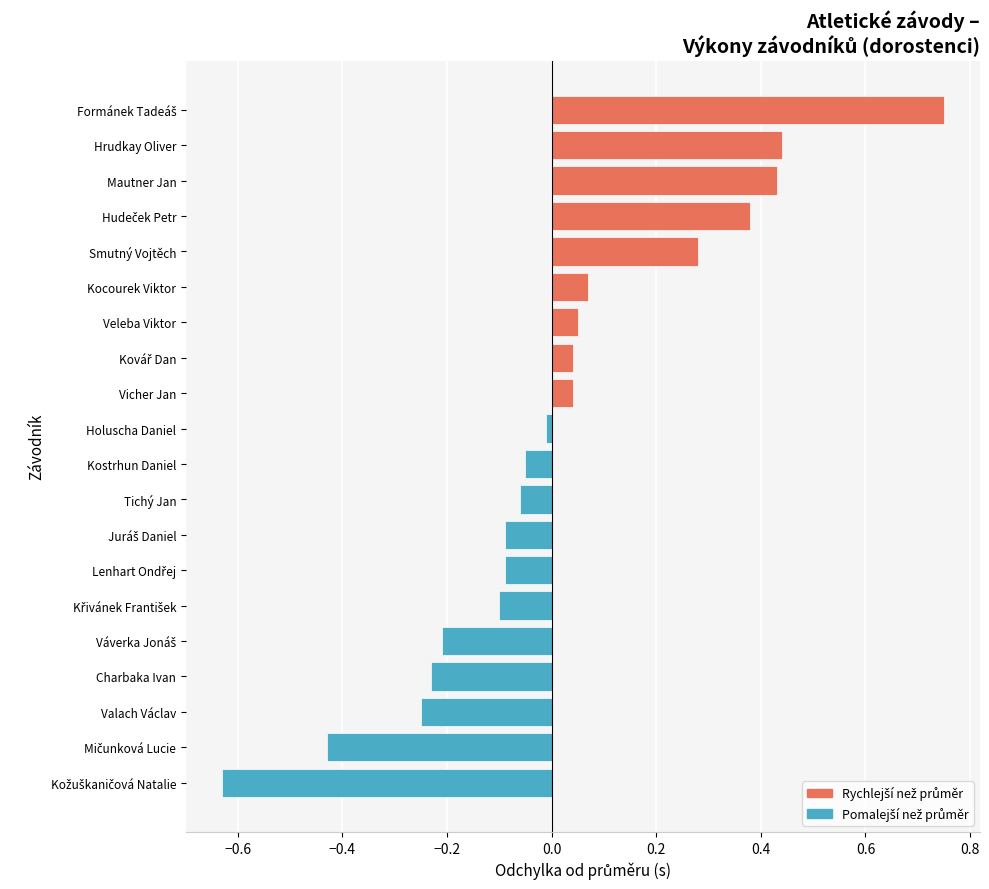

The value at Holuscha Daniel is 15.8. True or false?

False